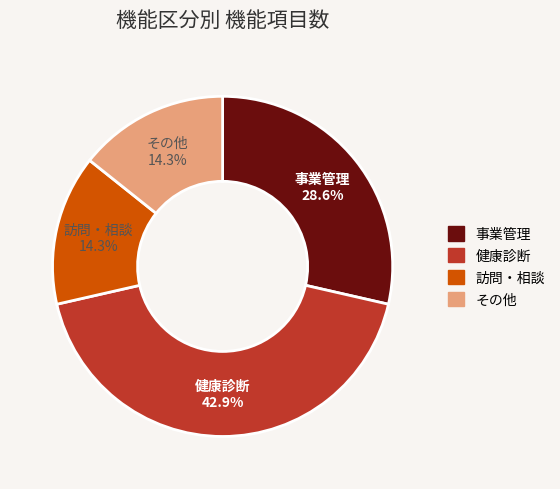

What is the ratio of the value at 訪問・相談 to the value at その他?

1.0